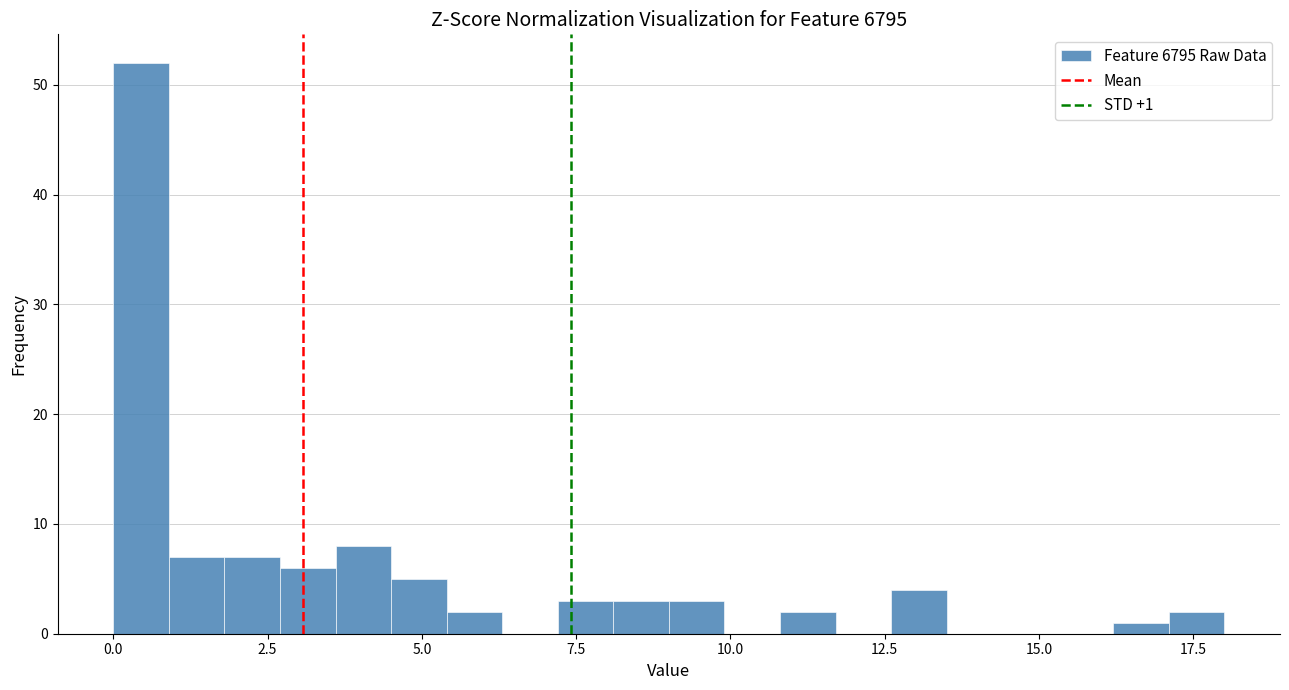

Read against the x-axis, roughly where is the centre of the tallest bar?

0.5